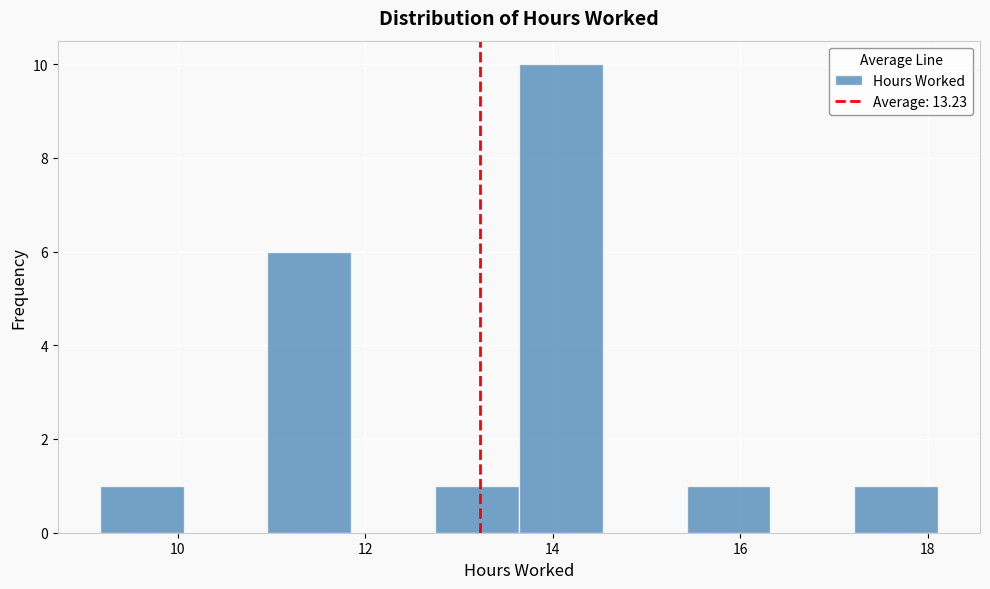

Which range on the x-axis has the tallest bar?

13.6 to 14.6